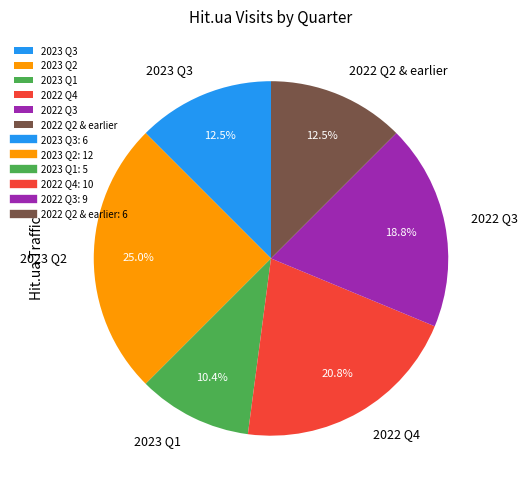

Combined, what portion of the pie is 2022 Q4 and 2023 Q3?

33.3%